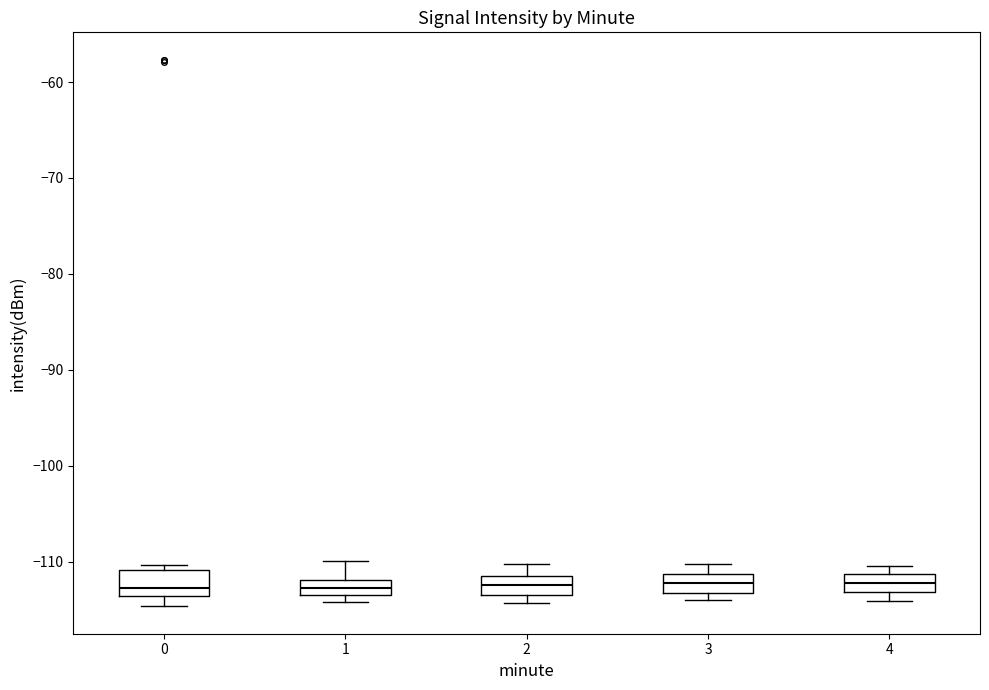

Reading left to right, transcribe this box plot: for each box, give where its median line is, the range the box spans, and where its two whiskers end, as read against the y-axis. The values are not printed on the chart, so give them approximately, as read against the axis.

0: median -113, box -114 to -111, whiskers -115 to -110
1: median -113 (inside the box), box -113 to -112, whiskers -114 to -110
2: median -112, box -113 to -111, whiskers -114 to -110
3: median -112, box -113 to -111, whiskers -114 to -110
4: median -112, box -113 to -111, whiskers -114 to -110